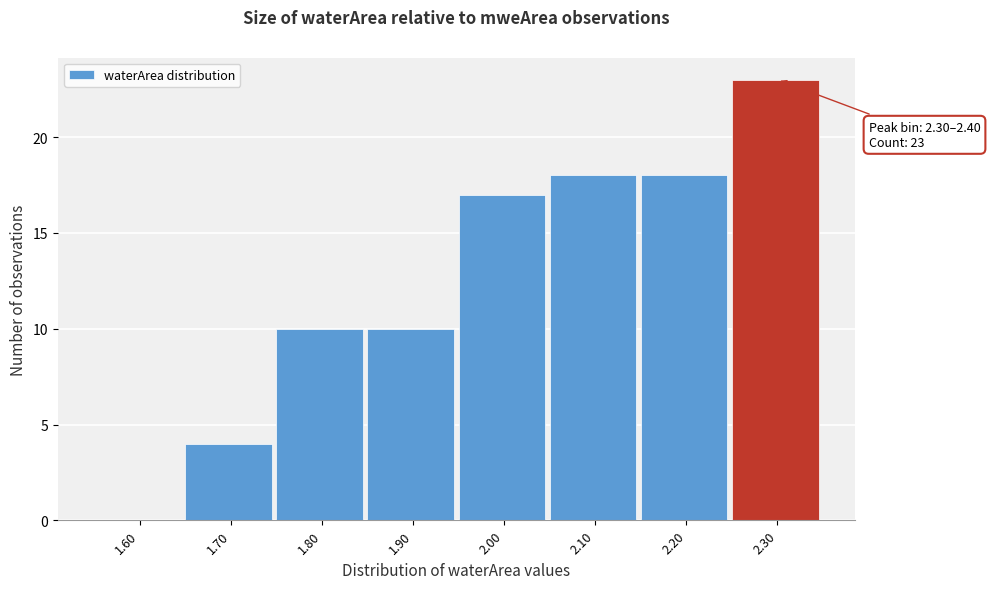

Reading left to right, extract all data points from this chart.

1.60=0	1.70=4	1.80=10	1.90=10	2.00=17	2.10=18	2.20=18	2.30=23